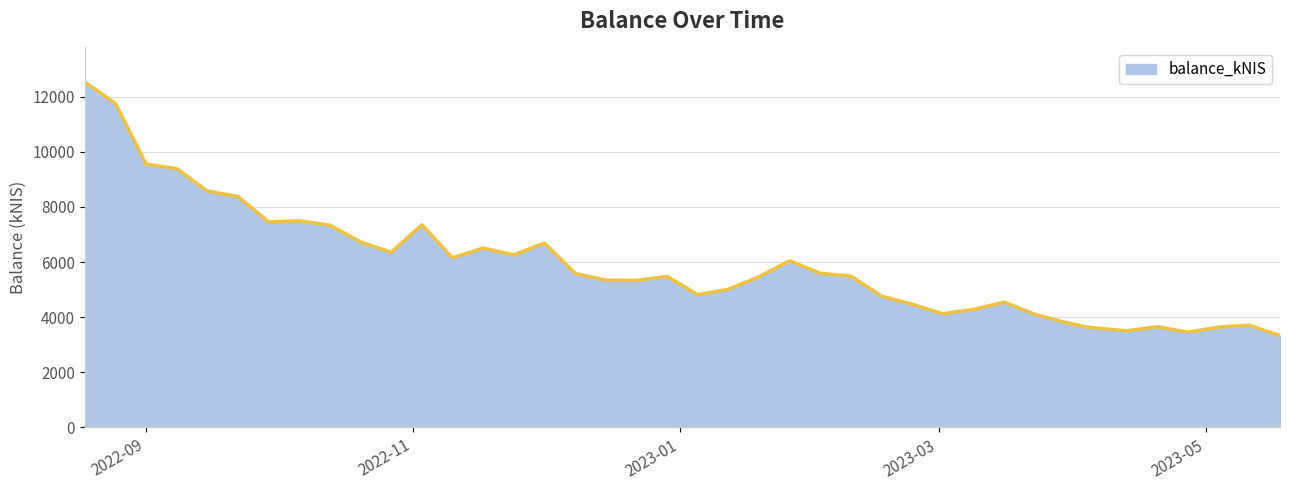

What is the minimum value shown in the chart?

3333.9